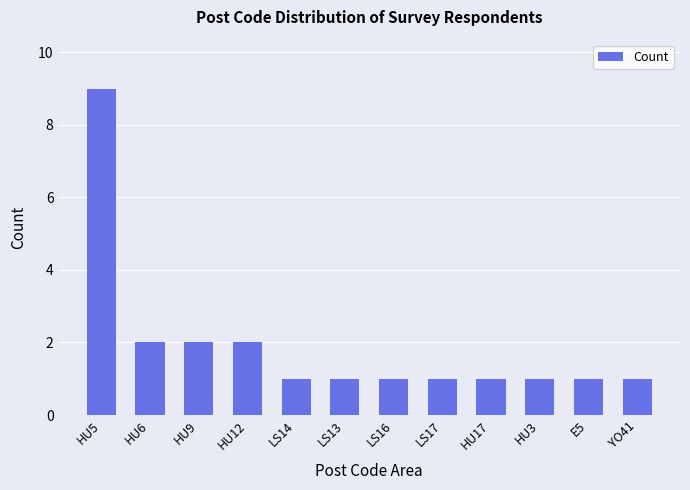

Count the number of categories in the chart.

12